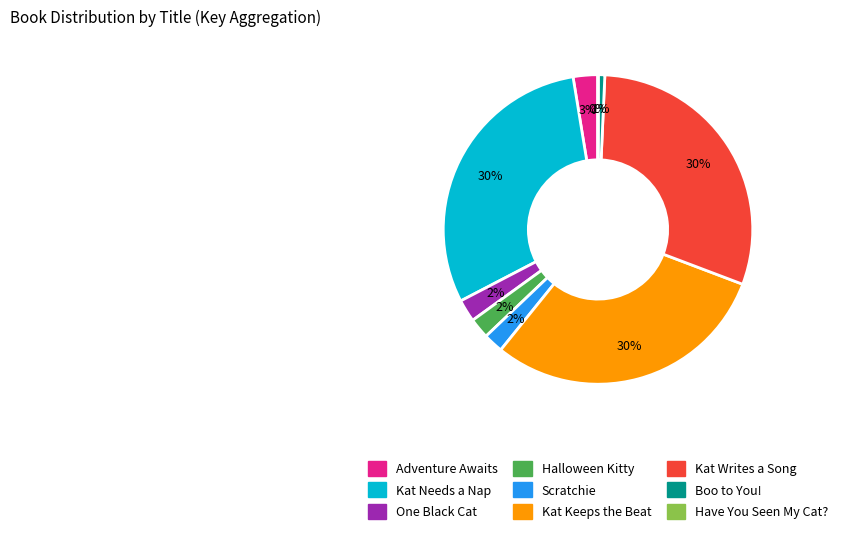

To the nearest percent, what portion does One Black Cat represent?

2%